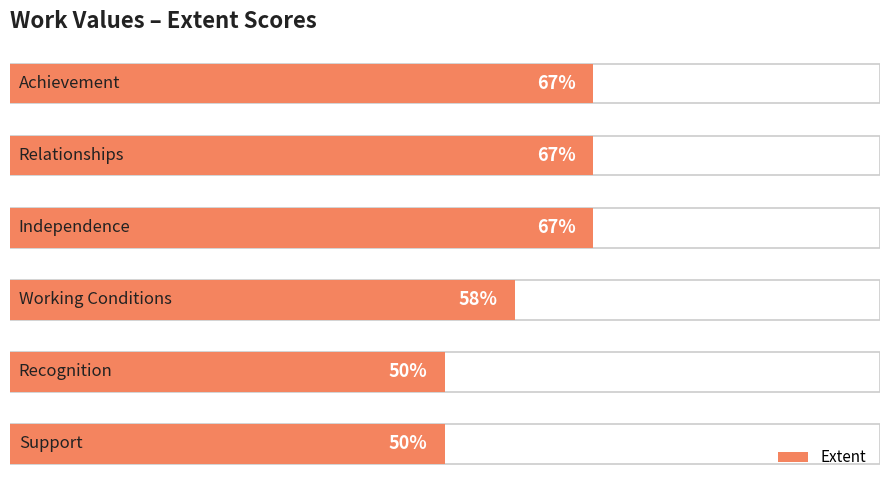

How many bars are there in total?

6